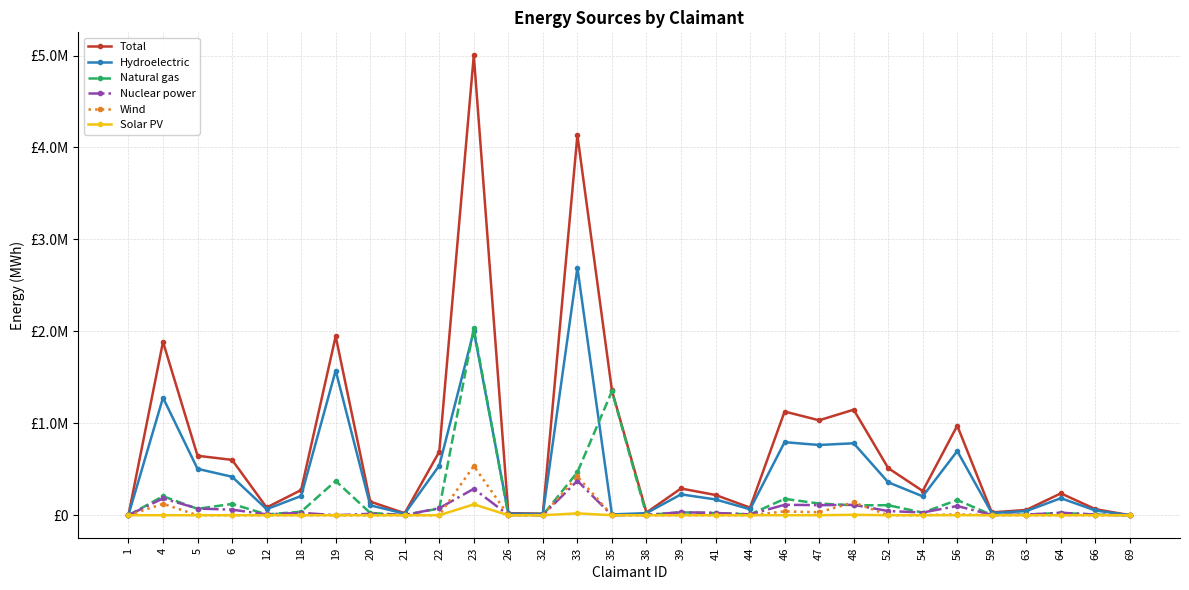

Between 52 and 41, which is larger?

52